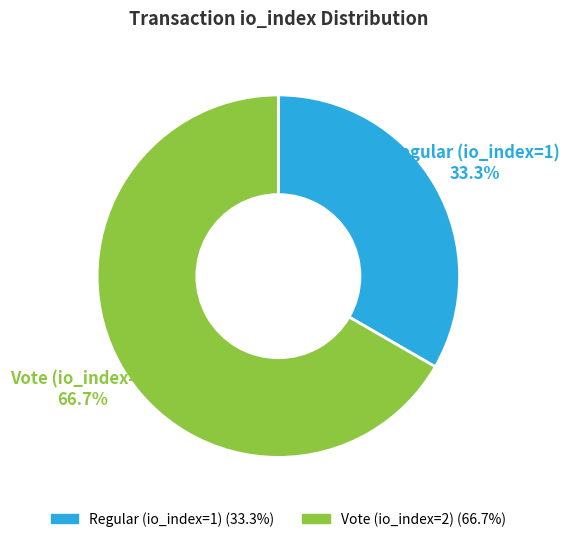

To the nearest percent, what percentage of the pie is Regular (io_index=1)?

33%